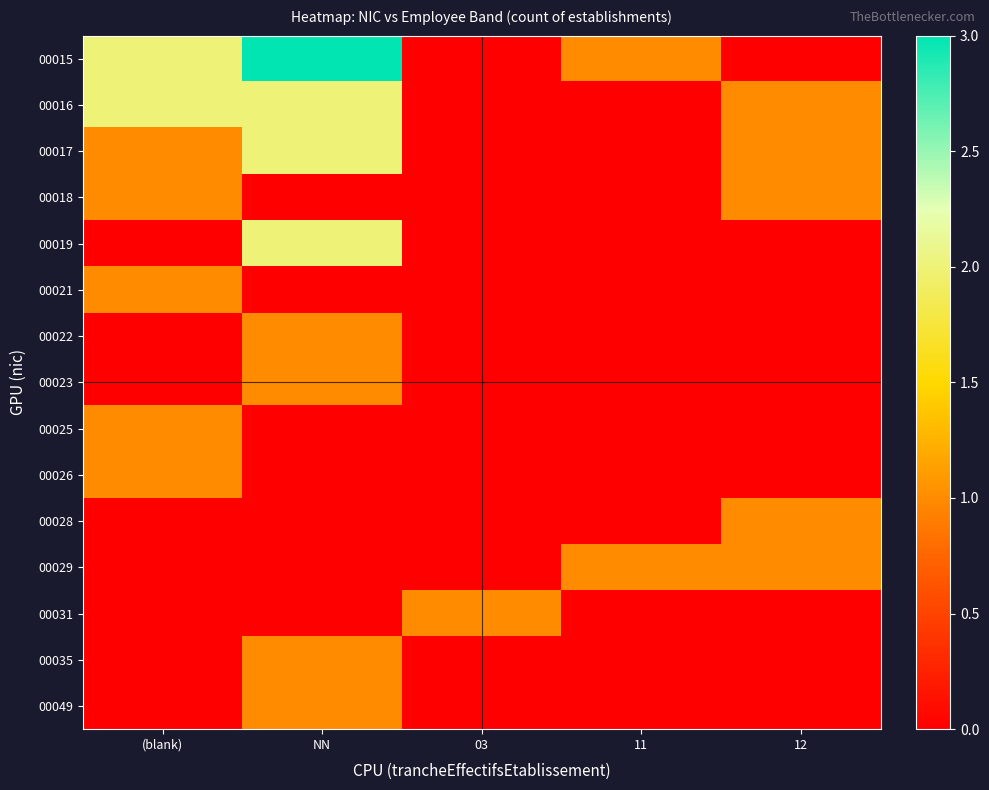

At 11, list the series in order from smallest to largest.

00016, 00017, 00018, 00019, 00021, 00022, 00023, 00025, 00026, 00028, 00031, 00035, 00049, 00015, 00029